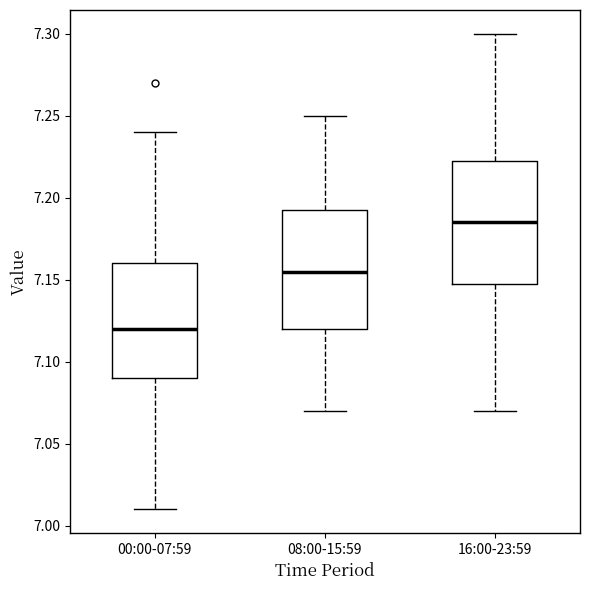

Where is the upper edge of the box for 16:00-23:59 on the y-axis? The values are not printed on the chart, so give them approximately, as read against the axis.

7.225